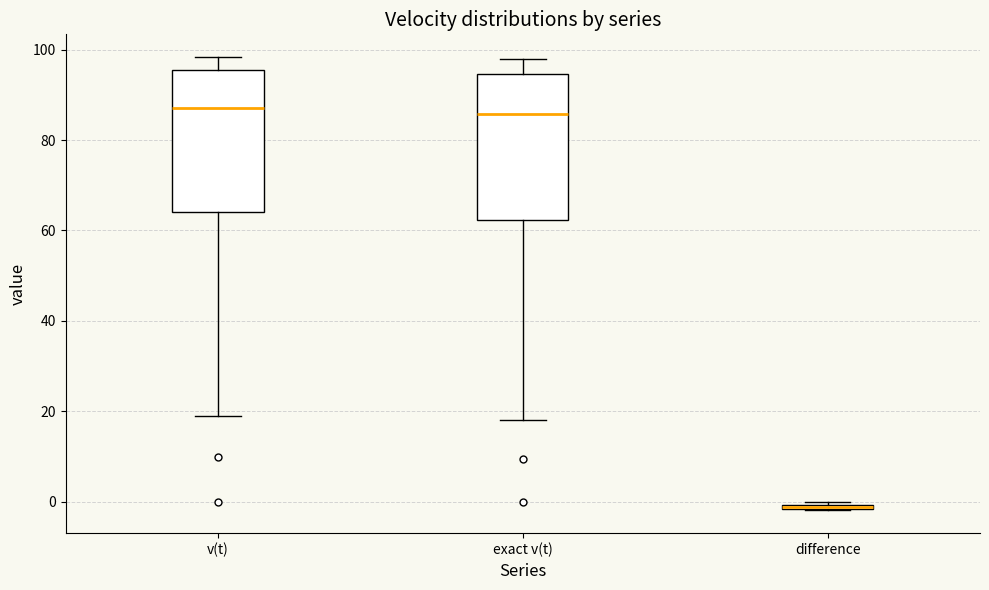

Which box has the lowest median line?

difference